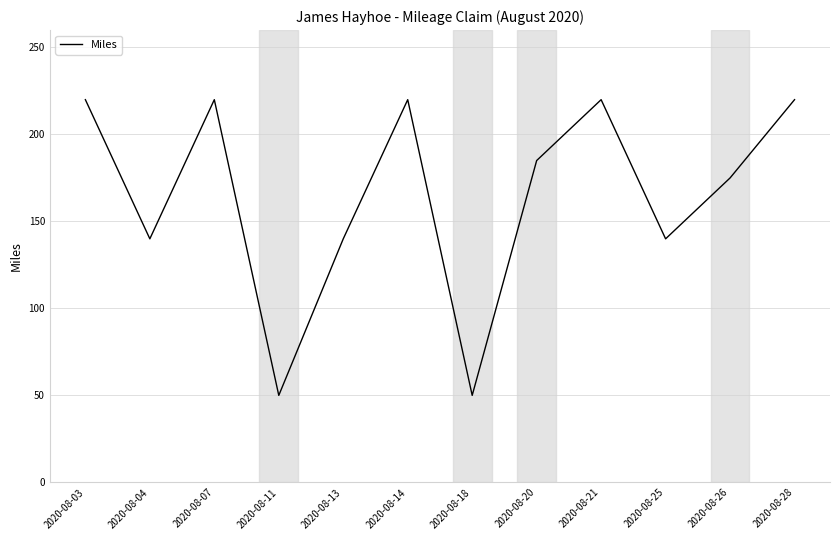

How many lines are shown in the chart?

1